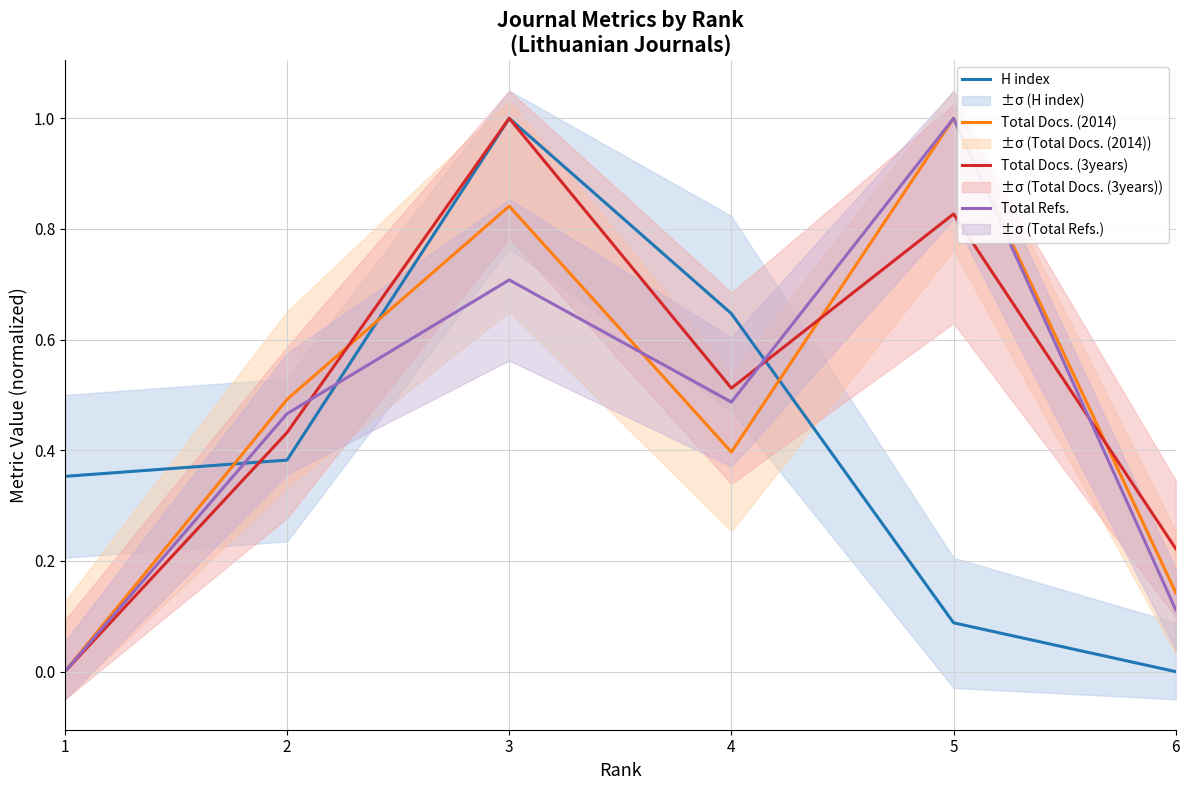

At 6, list the series in order from smallest to largest.

H index, Total Refs., Total Docs. (2014), Total Docs. (3years)